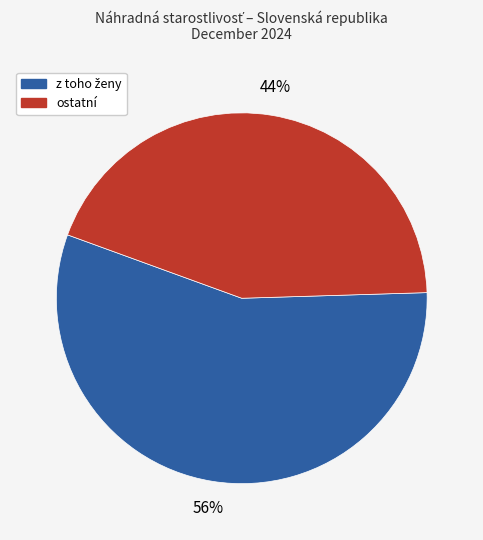

To the nearest percent, what is the difference between the largest and smallest slice percentages?

12%